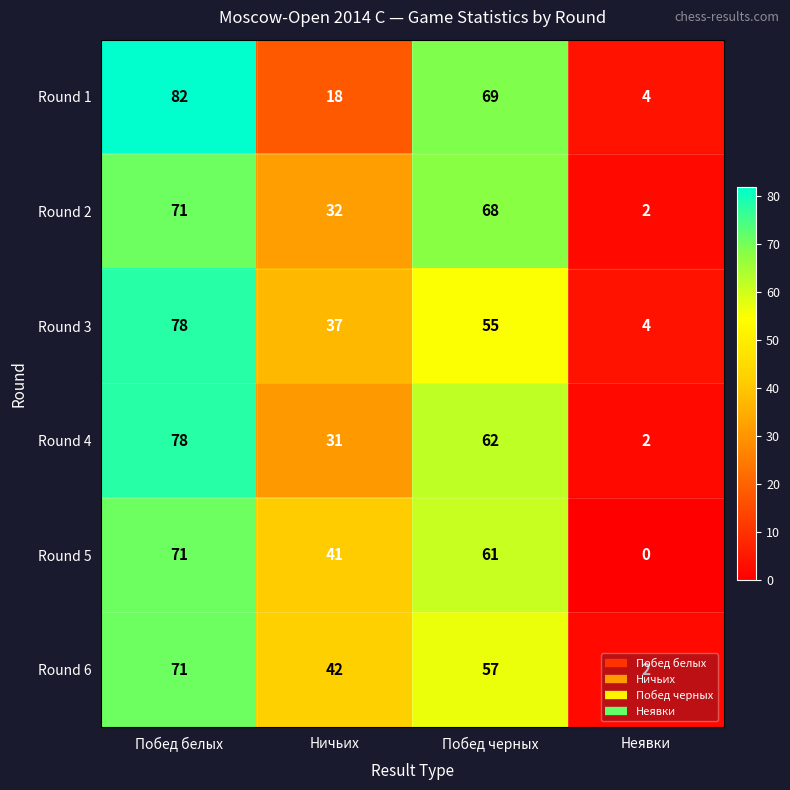

How many categories are shown in the chart?

4